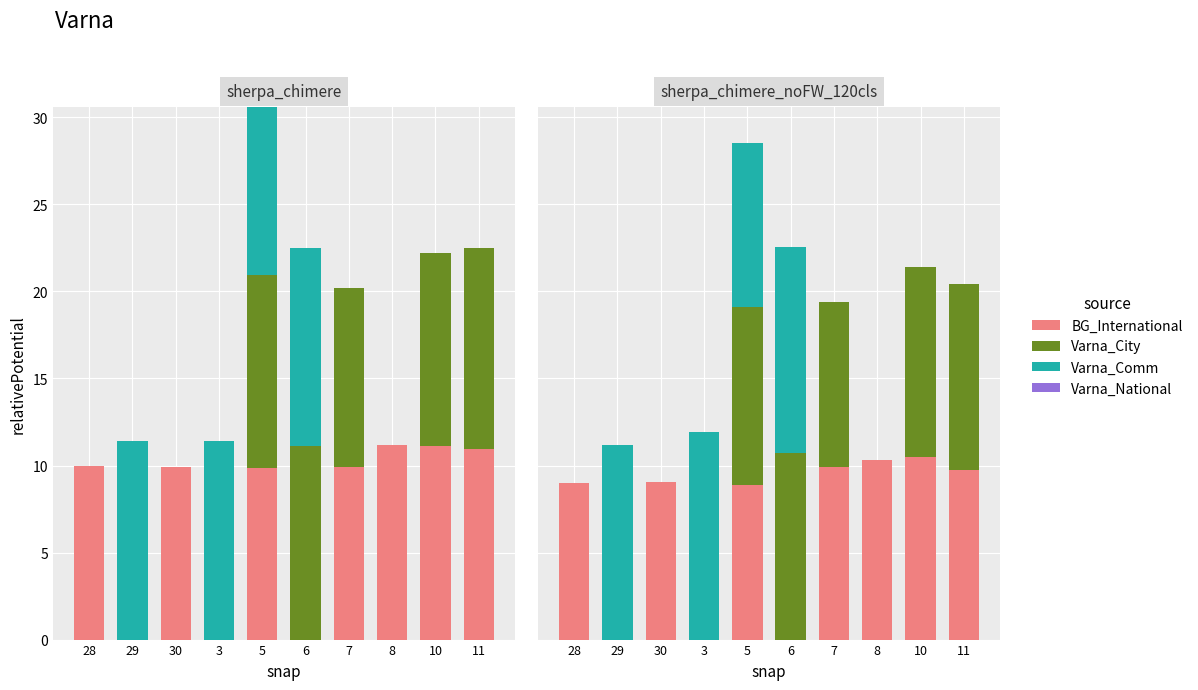

Does the chart contain any negative values?

No